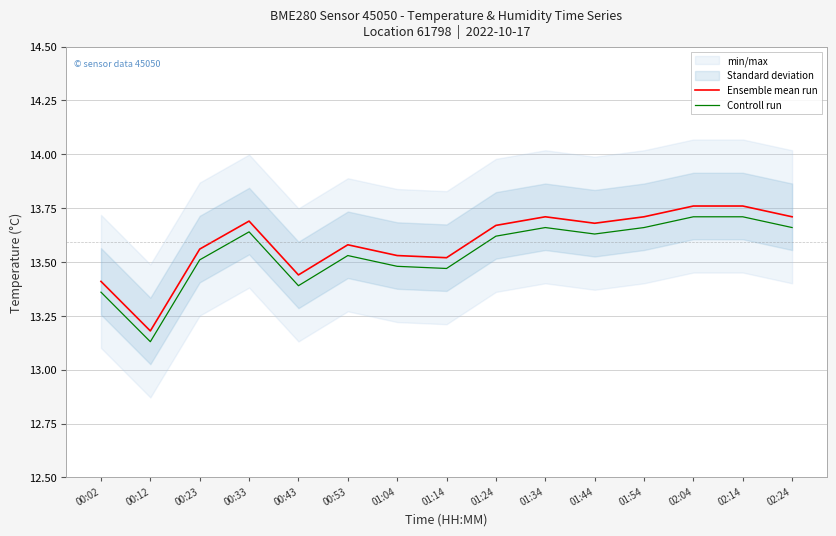

How many Controll run values are between 13 and 14?

15